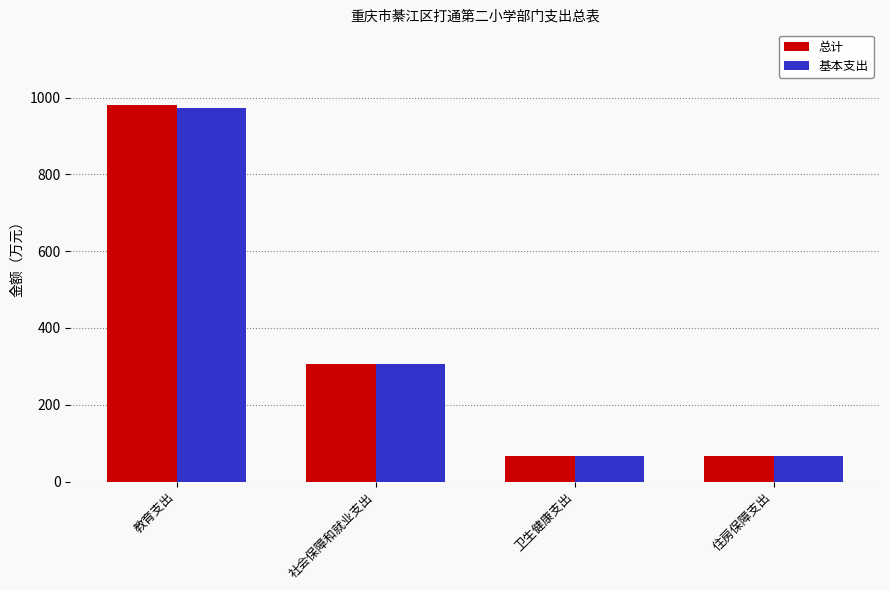

What is the total value across all series at 社会保障和就业支出?

613.3